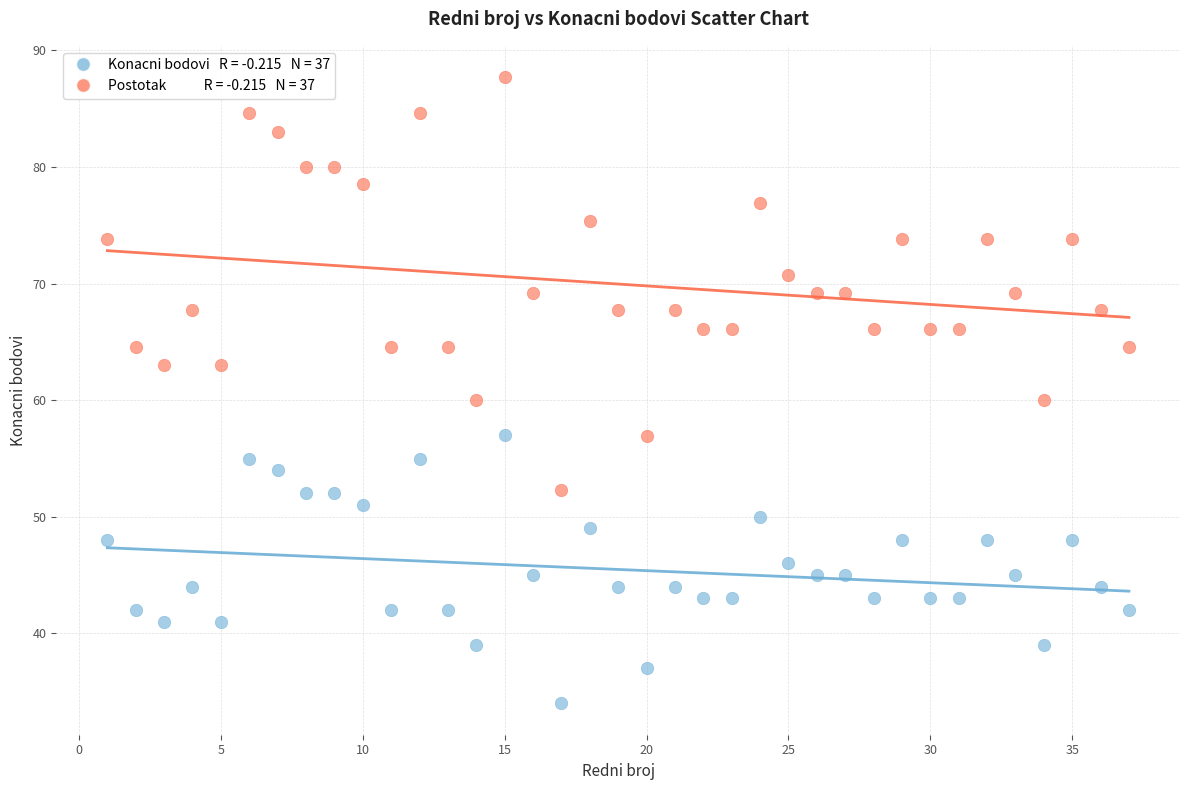

Across all data points, what is the range of Y values (max minus min)?

53.7